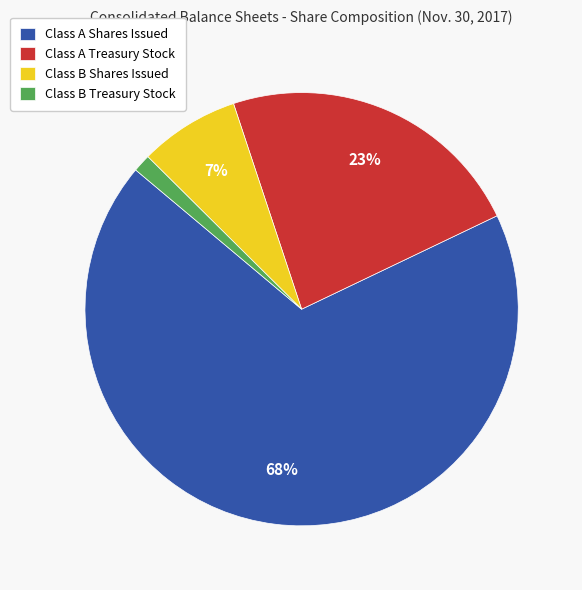

The Class B Shares Issued slice represents 7% of the pie. True or false?

True